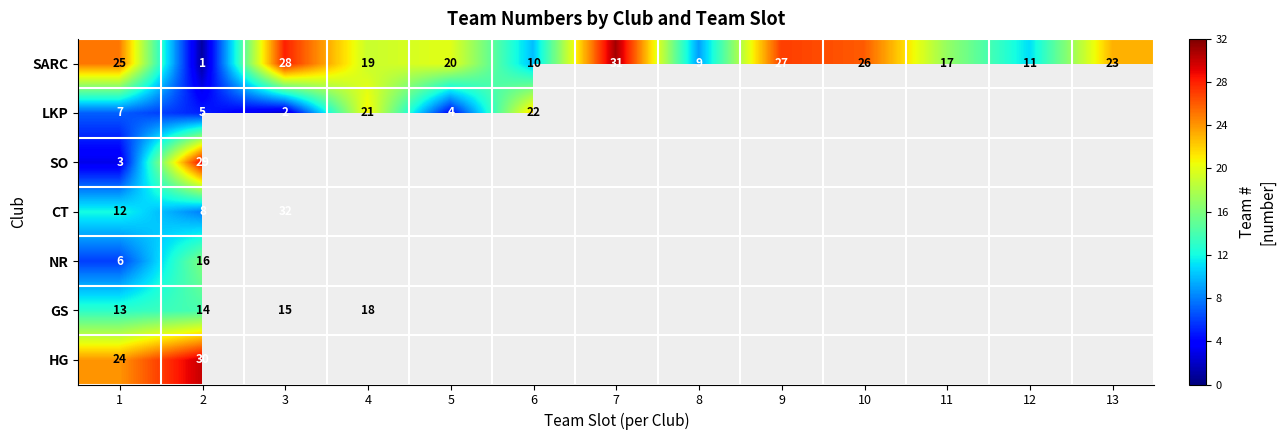

The value of NR at 2 is 16. True or false?

True